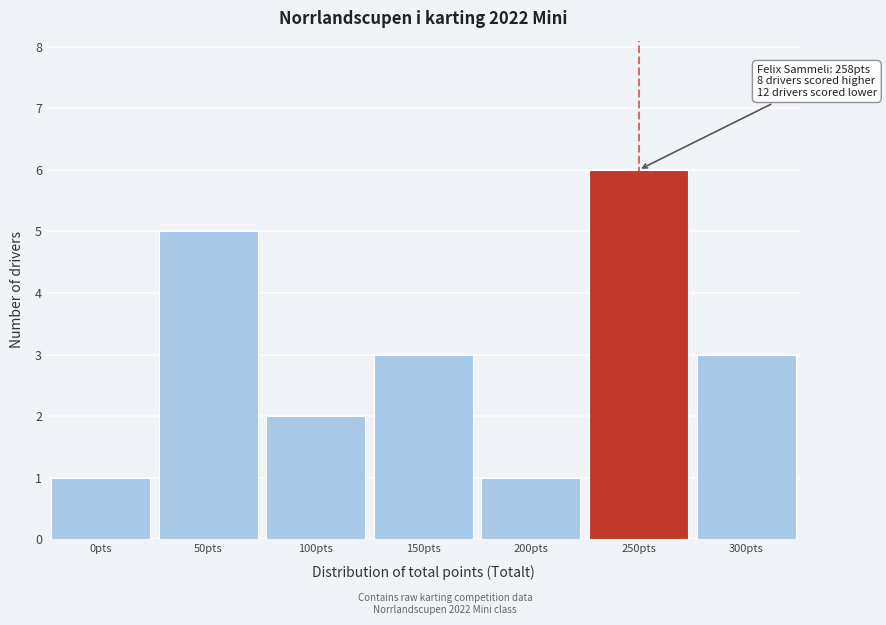

Reading right to left, extract all data points from this chart.

3	6	1	3	2	5	1